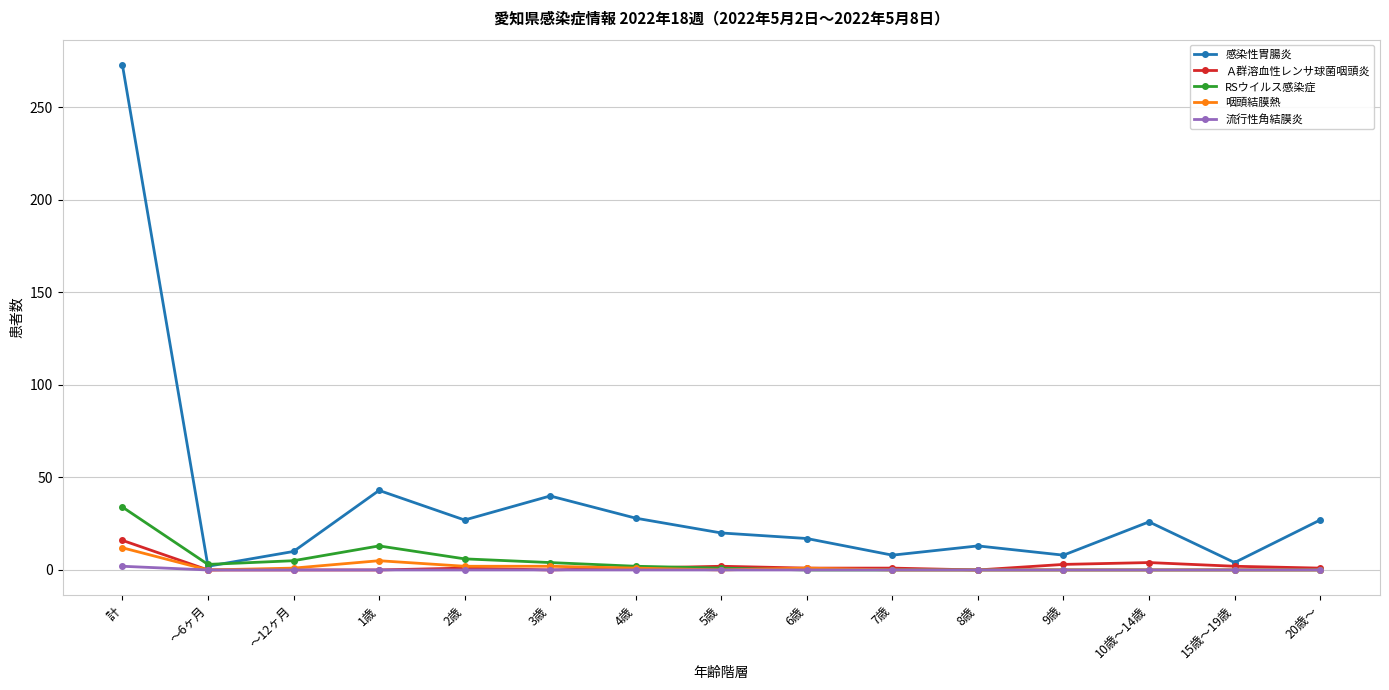

Which series has the largest total across all categories?

感染性胃腸炎